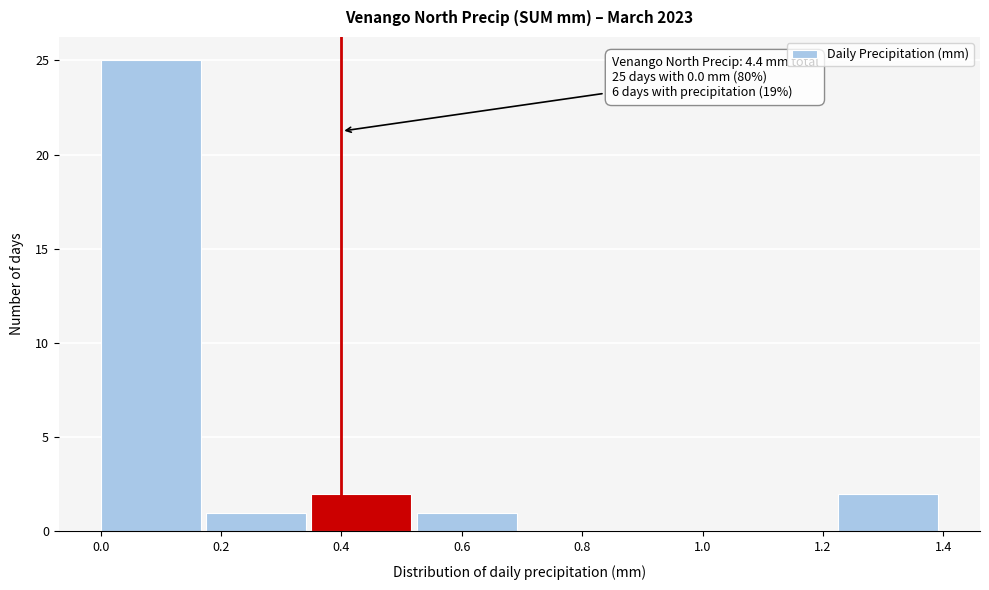

Which range on the x-axis has the tallest bar?

0.000 to 0.175